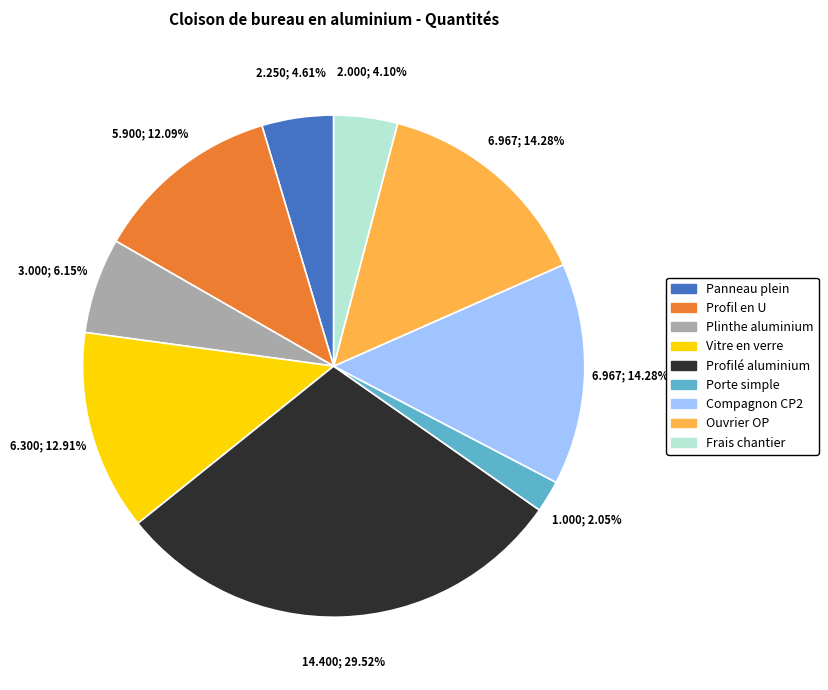

Do Porte simple and Frais chantier together represent more than half of the pie?

No